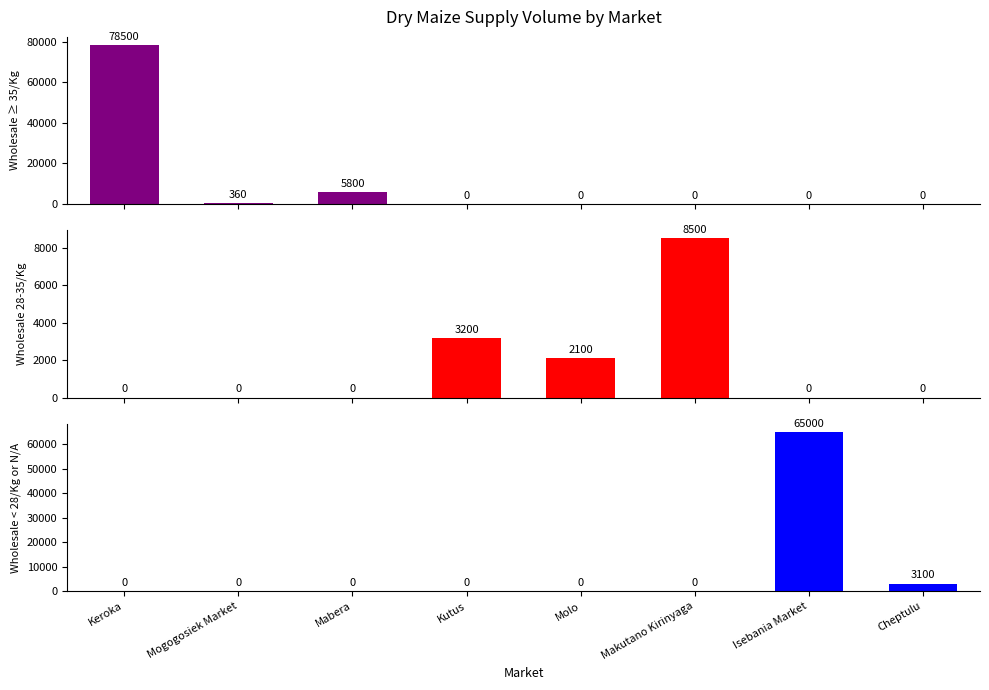

Reading left to right, extract all data points from this chart.

Wholesale Price Group 1: 78500	360	5800	0	0	0	0	0
Wholesale Price Group 2: 0	0	0	3200	2100	8500	0	0
Wholesale Price Group 3: 0	0	0	0	0	0	65000	3100